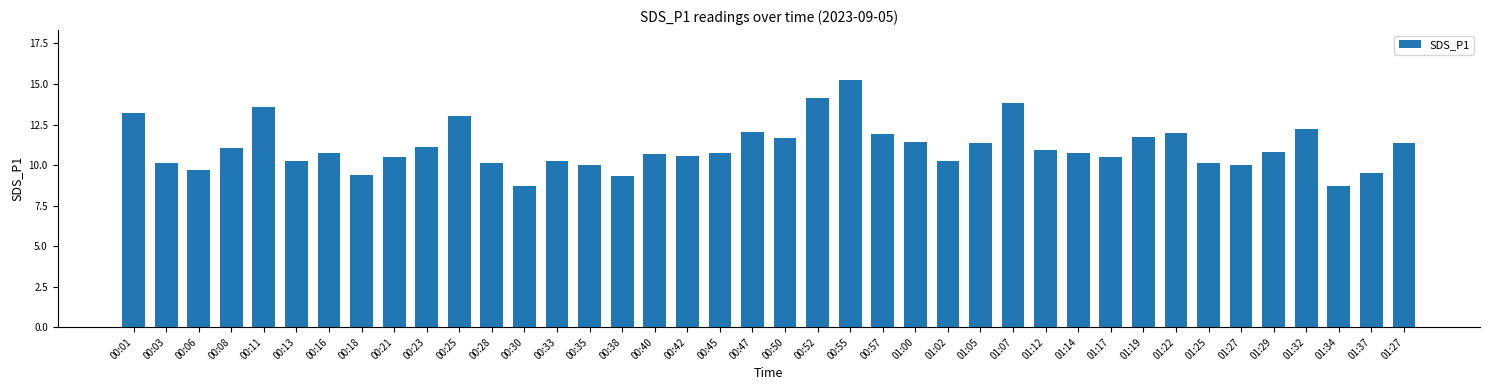

Count the number of data series in this chart.

1